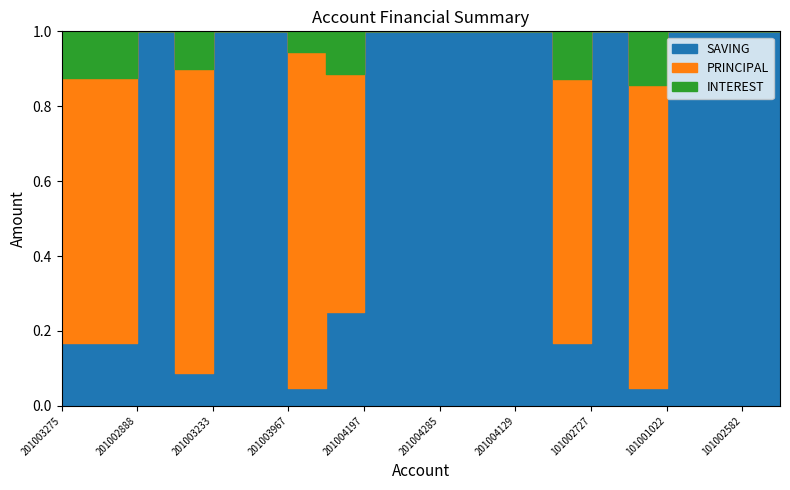

What position from the right is 201004198?

11